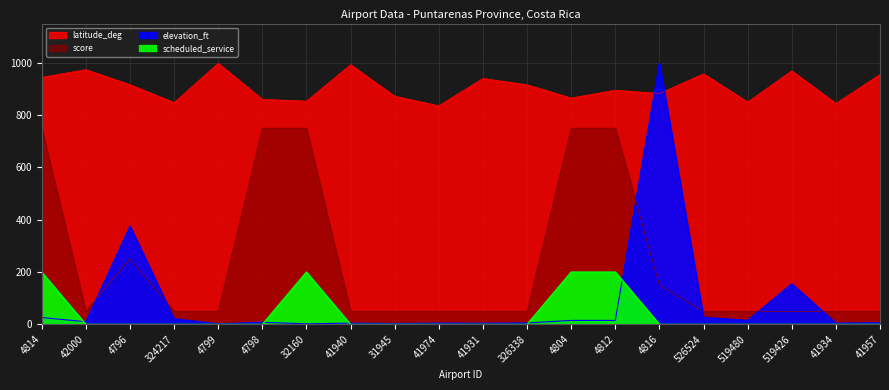

Rank the series at 41931 from highest to lowest value.

latitude_deg, score, elevation_ft, scheduled_service